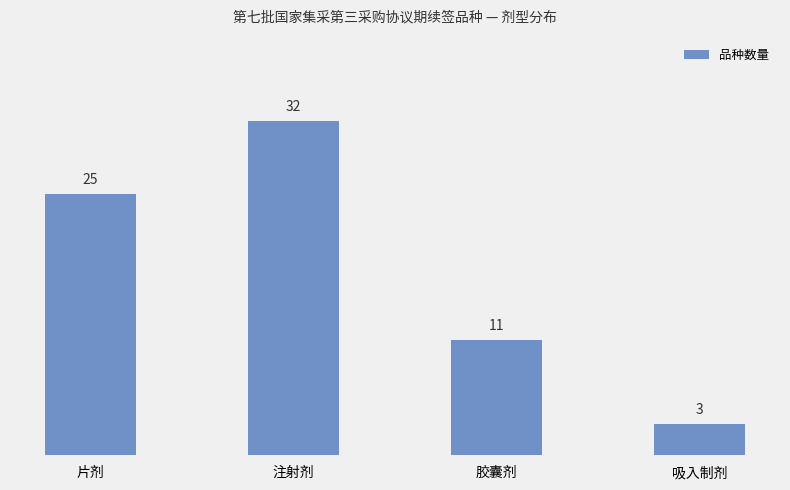

What is the average value?

18